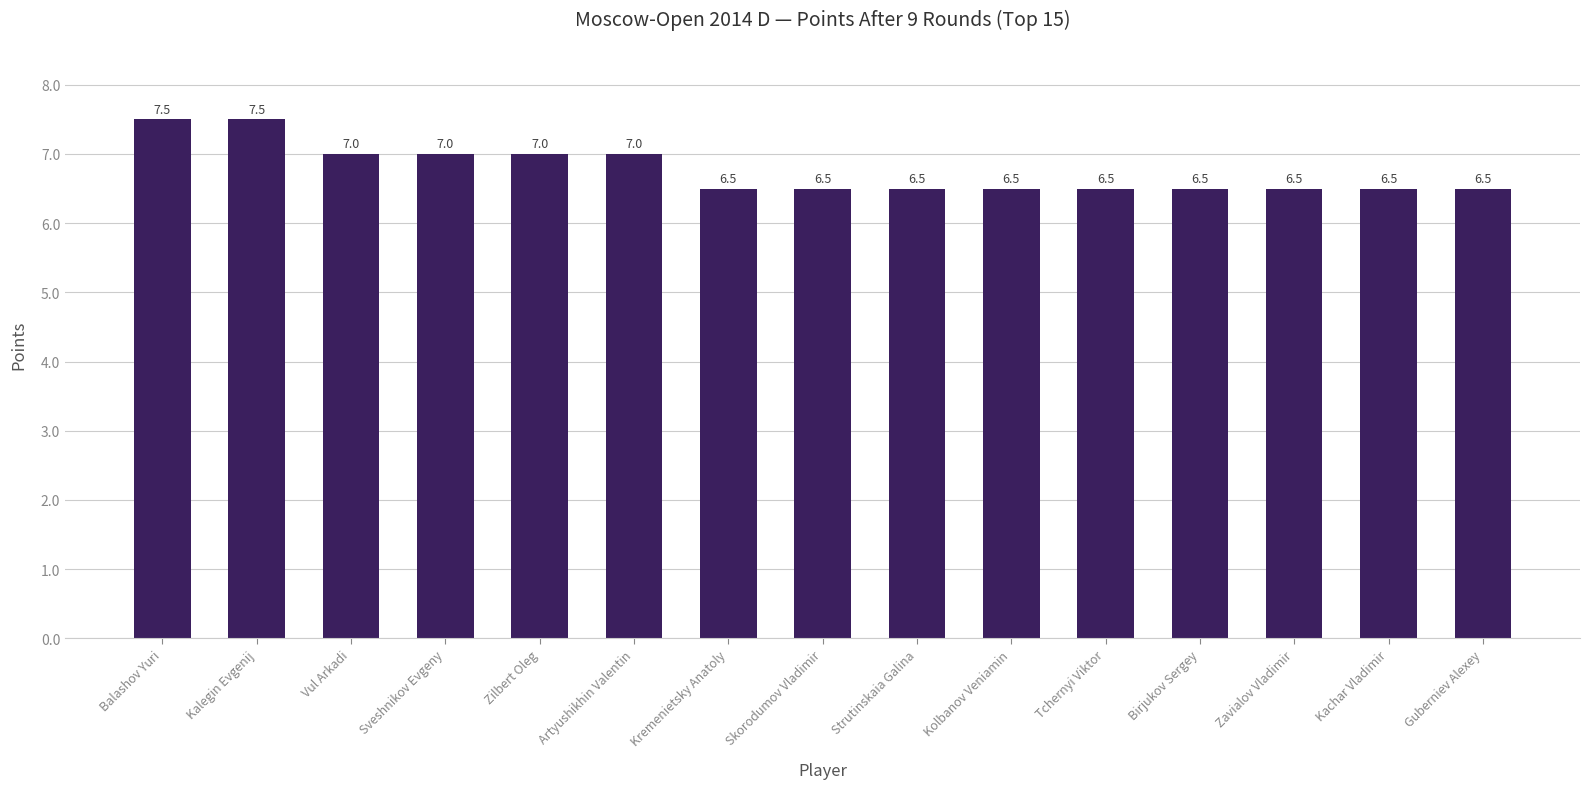

What is the label of the 5th bar from the left?

Zilbert Oleg